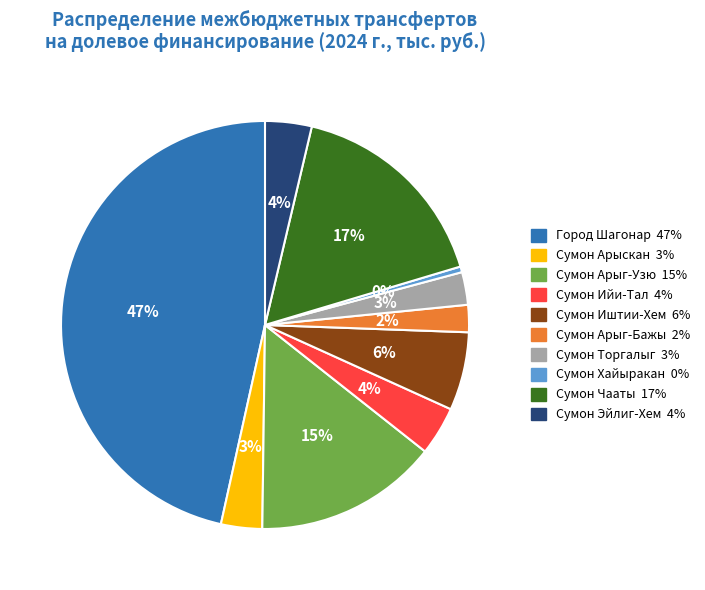

How many slices are in this pie chart?

10